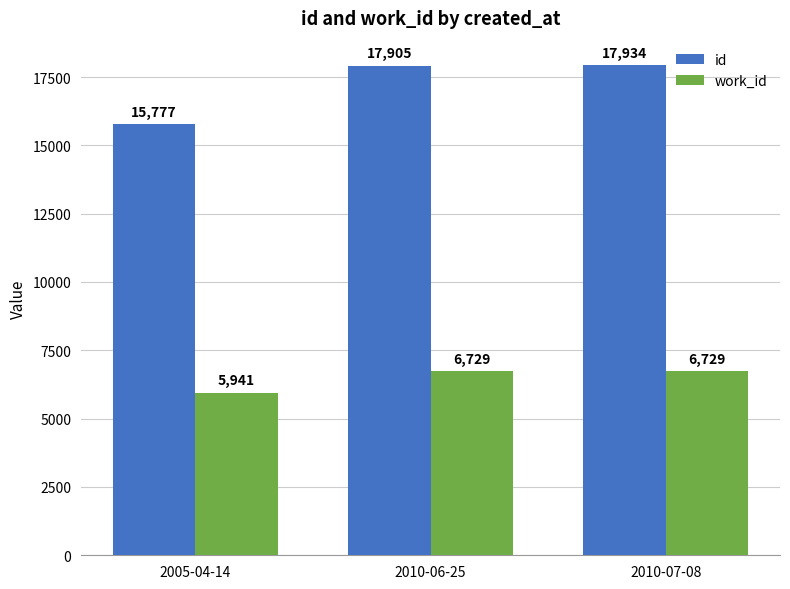

How many data points in work_id are less than 6729?

1